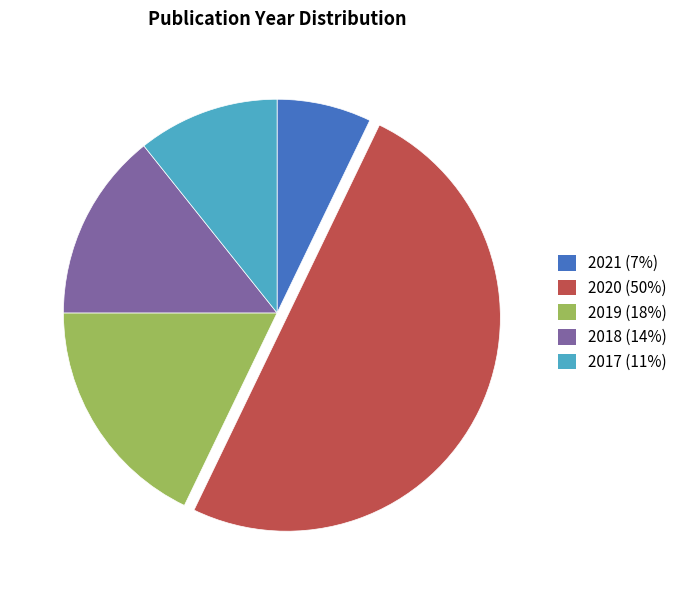

How many segments does this pie chart have?

5